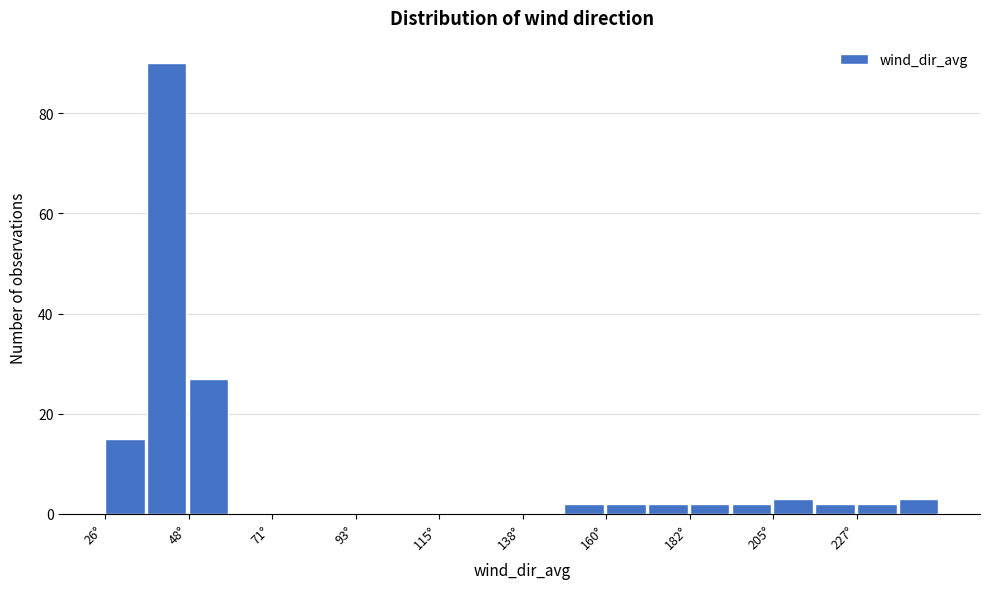

Around what value on the x-axis is the tallest bar? Give the approximate position of its centre, as read against the axis.

45